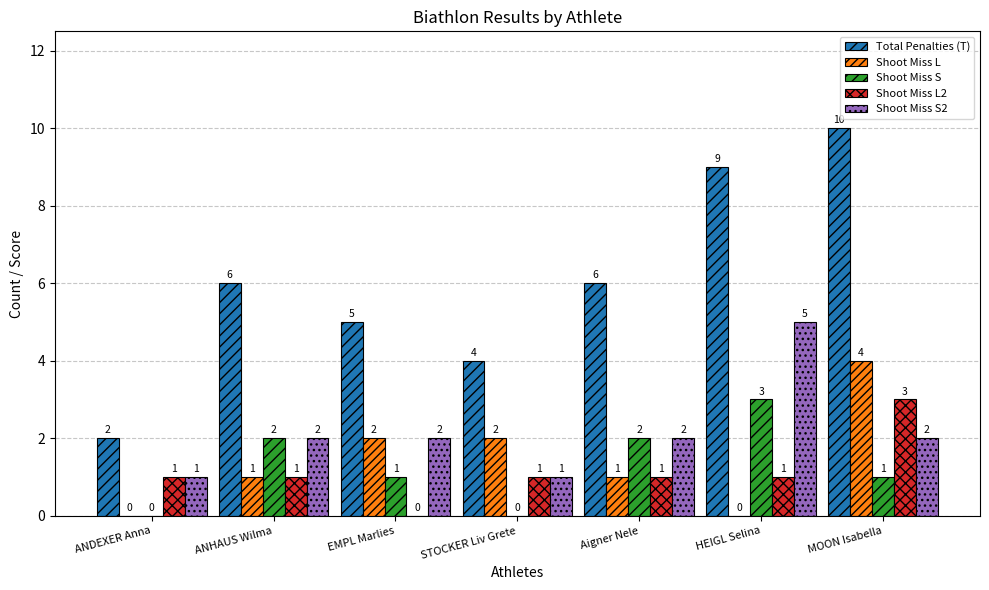

Count the Shoot Miss S2 values in the range 1 to 2.

6